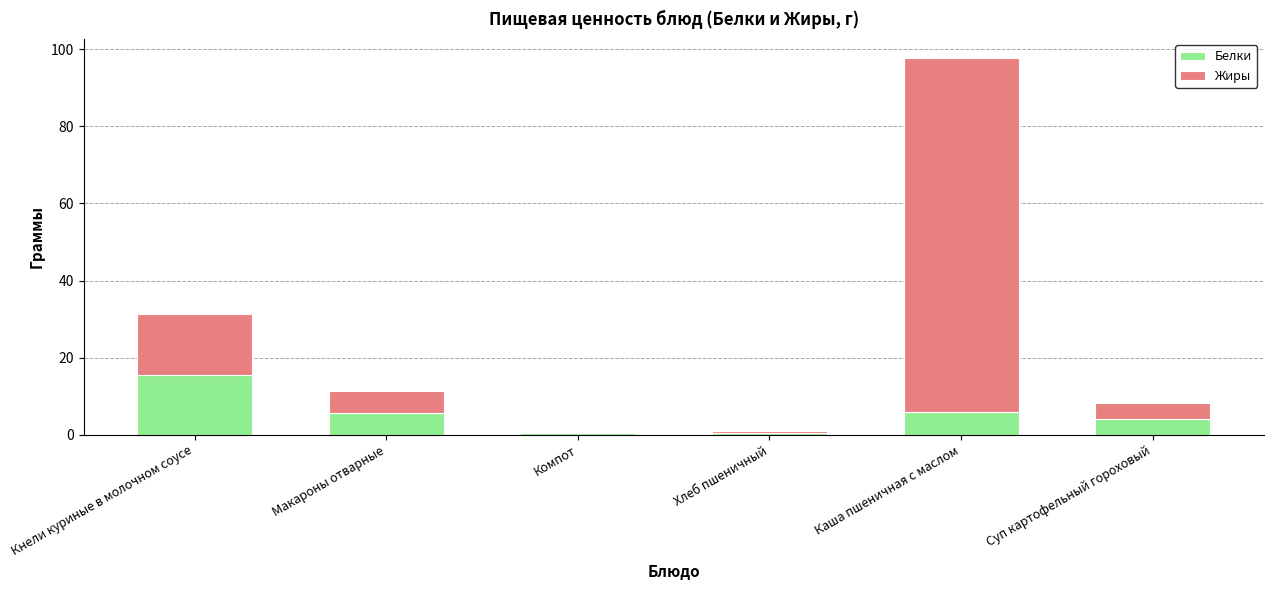

True or false: Белки has a value of 5.6 at Кнели куриные в молочном соусе.

False